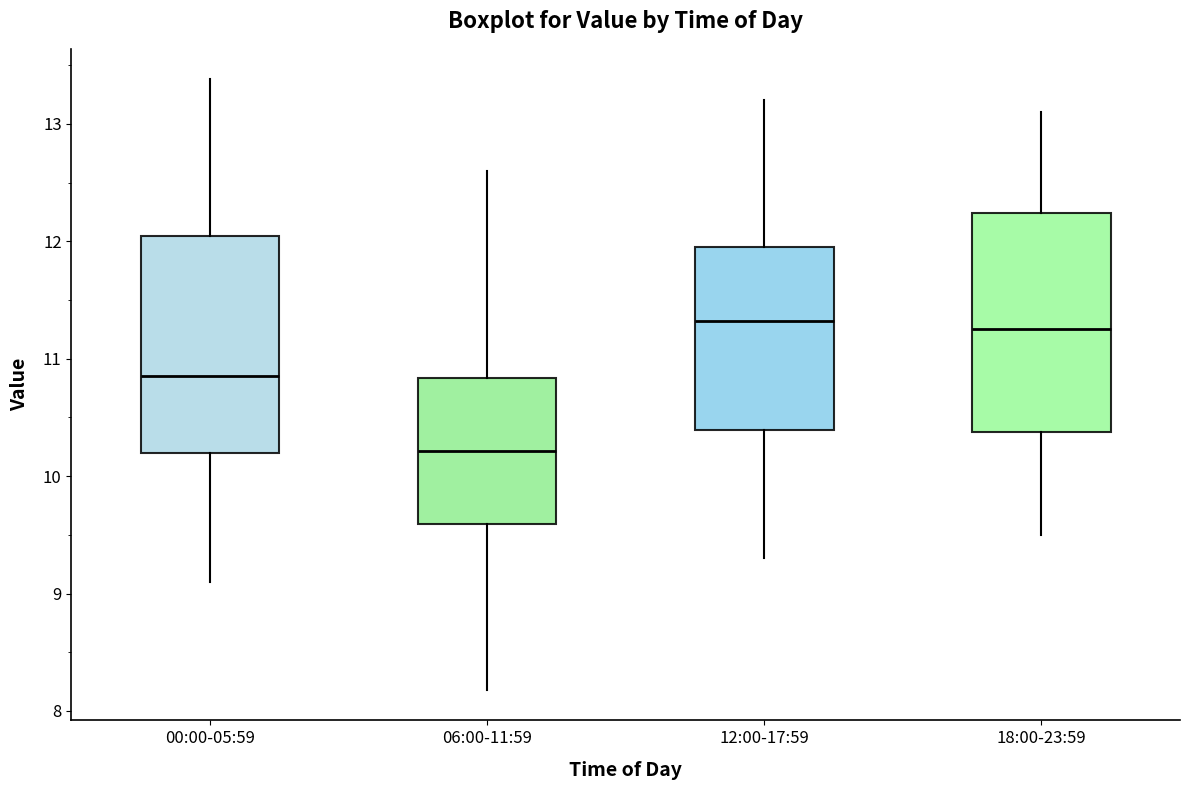

Reading left to right, transcribe this box plot: for each box, give where its median line is, the range the box spans, and where its two whiskers end, as read against the y-axis. The values are not printed on the chart, so give them approximately, as read against the axis.

00:00-05:59: median 10.9, box 10.2 to 12.0, whiskers 9.1 to 13.4
06:00-11:59: median 10.2, box 9.6 to 10.8, whiskers 8.2 to 12.6
12:00-17:59: median 11.3, box 10.4 to 12.0, whiskers 9.3 to 13.2
18:00-23:59: median 11.3, box 10.4 to 12.2, whiskers 9.5 to 13.1